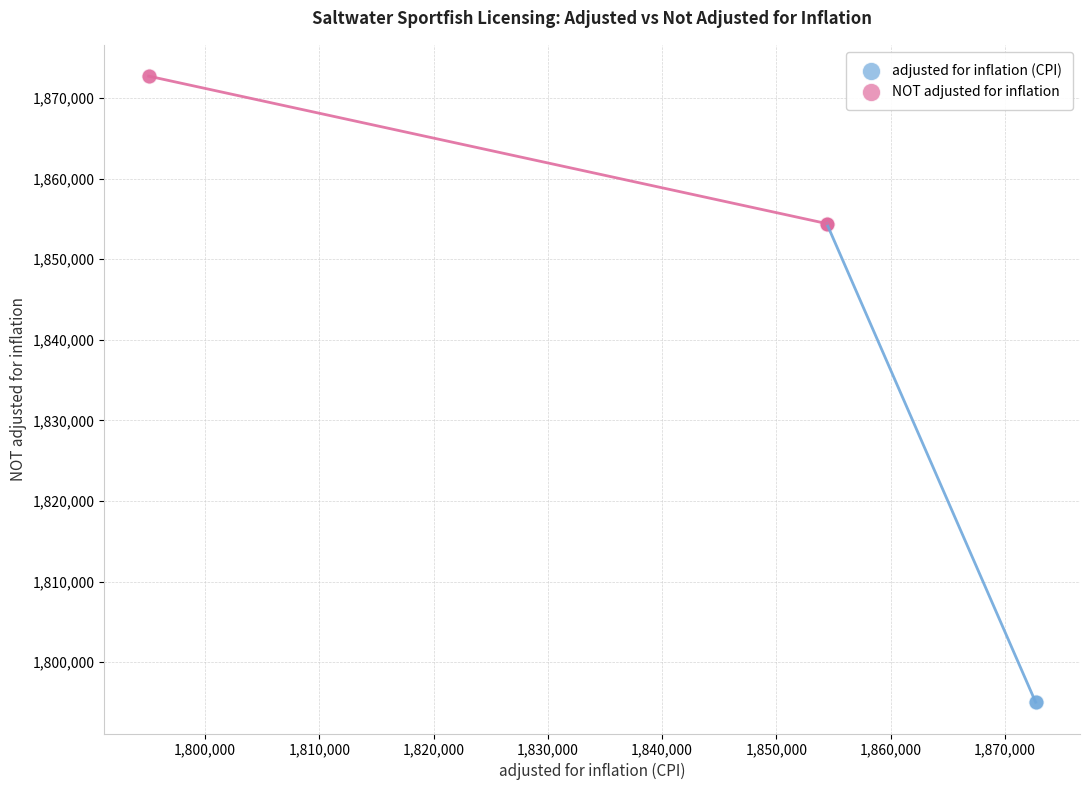

Which series has the widest spread of Y values?

adjusted for inflation (CPI)